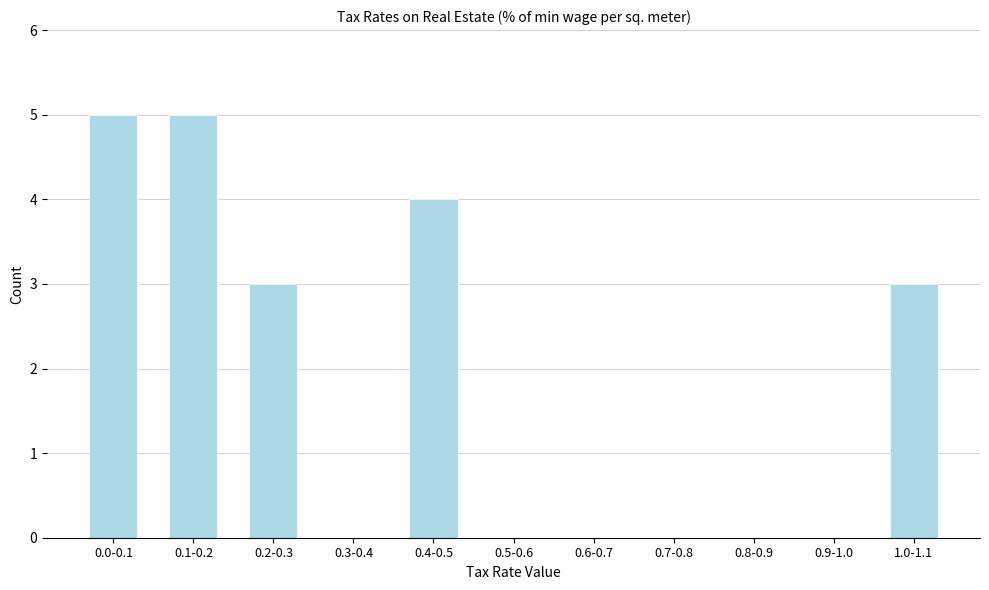

Reading left to right, what are all the values shown in this chart?

0.0-0.1=5	0.1-0.2=5	0.2-0.3=3	0.3-0.4=0	0.4-0.5=4	0.5-0.6=0	0.6-0.7=0	0.7-0.8=0	0.8-0.9=0	0.9-1.0=0	1.0-1.1=3